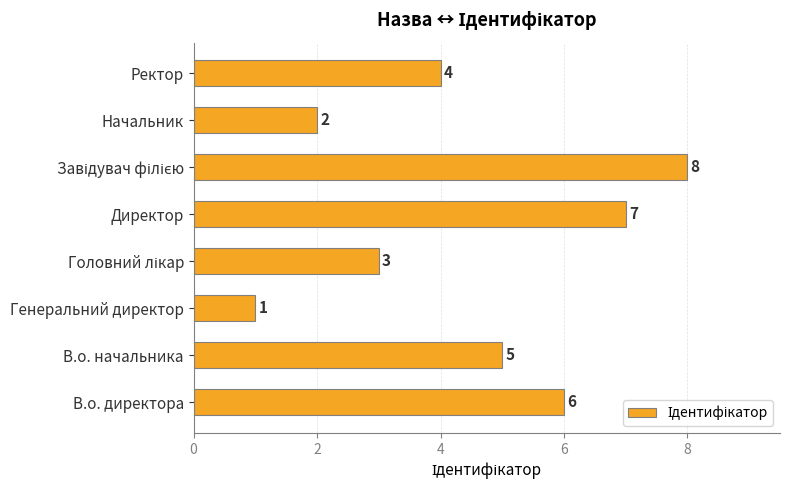

What is the minimum value shown in the chart?

1